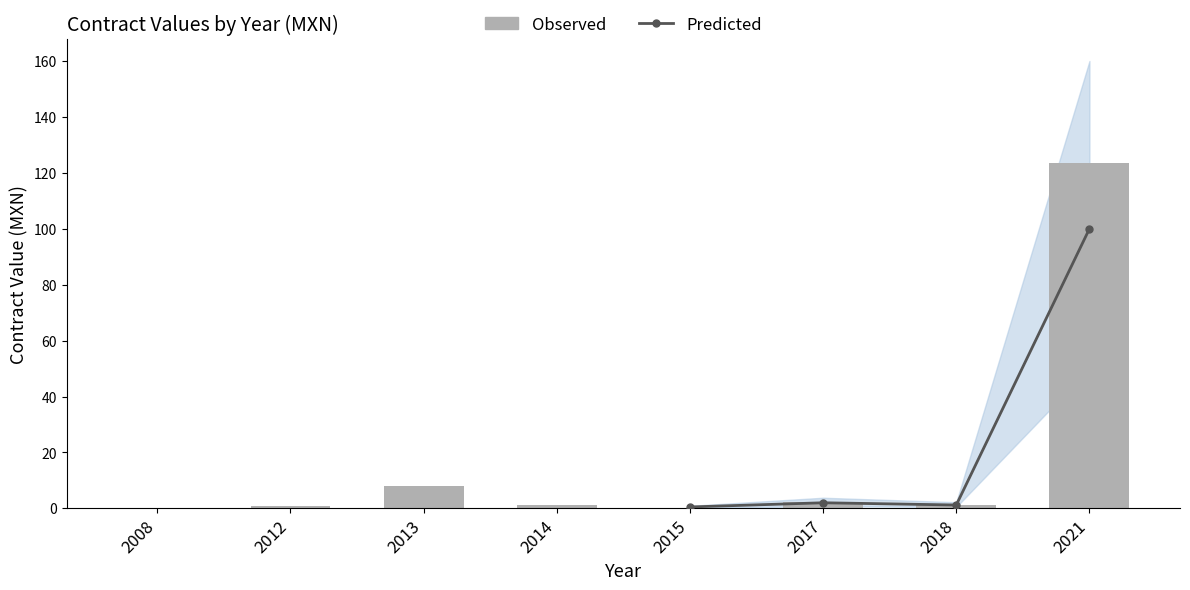

At which label does the data first exceed 1?

2013